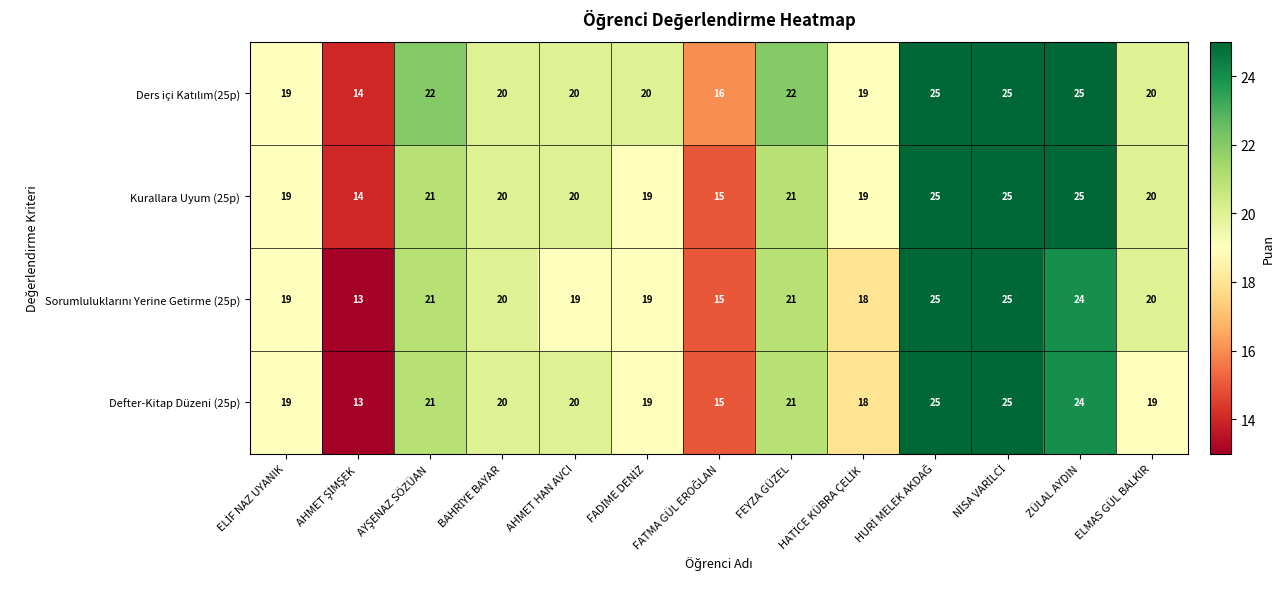

What is the sum of all Defter-Kitap Düzeni (25p) values?

259